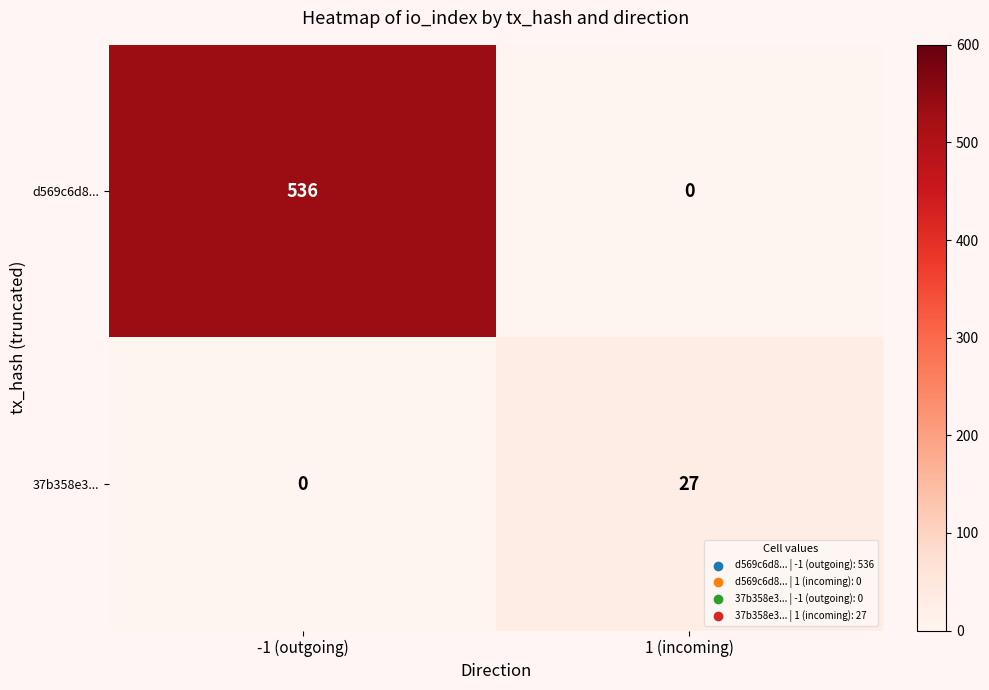

What is the difference between the maximum and minimum values in the d569c6d8... series?

536